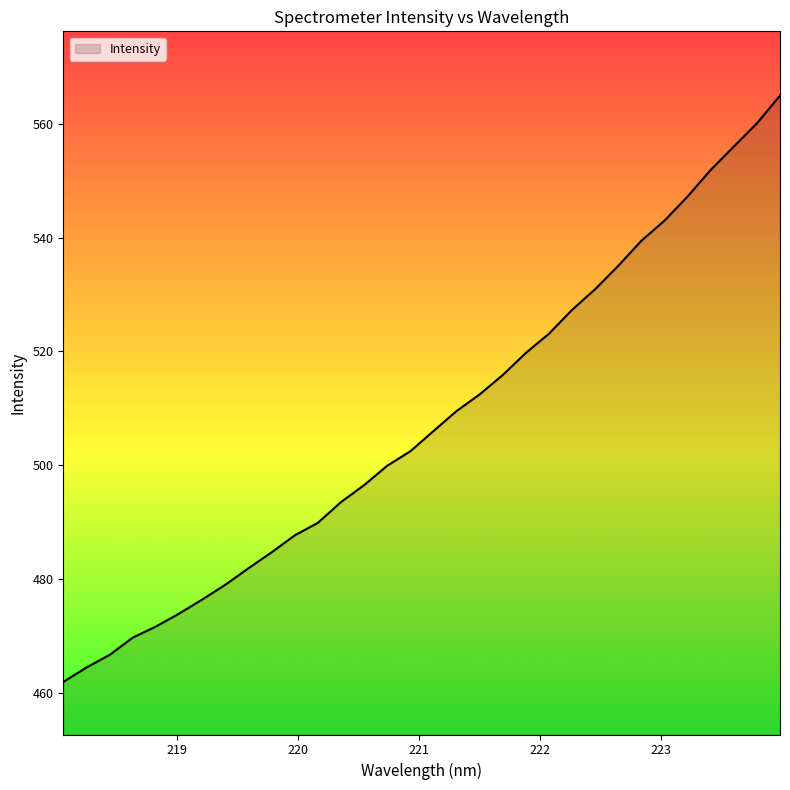

What is the minimum value shown in the chart?

461.9